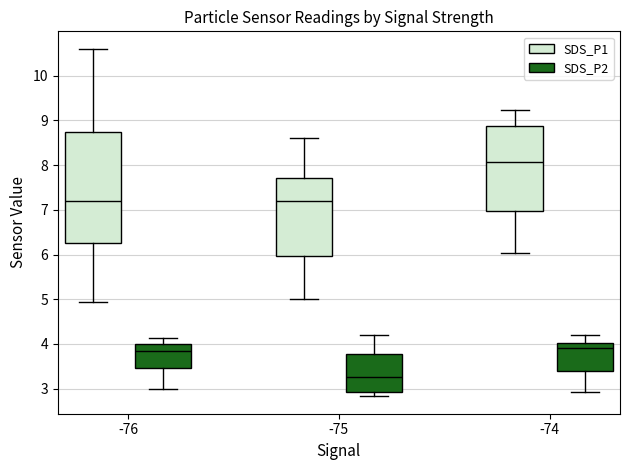

Reading left to right, read every box against the y-axis: the position of its median line, the range the box covers, and the ends of its whiskers. The values are not printed on the chart, so give them approximately, as read against the axis.

-76 (SDS_P1): median 7.2, box 6.2 to 8.7, whiskers 4.9 to 10.6
-76 (SDS_P2): median 3.8, box 3.5 to 4.0, whiskers 3.0 to 4.1
-75 (SDS_P1): median 7.2, box 6.0 to 7.7, whiskers 5.0 to 8.6
-75 (SDS_P2): median 3.3, box 2.9 to 3.8, whiskers 2.8 to 4.2
-74 (SDS_P1): median 8.1, box 7.0 to 8.9, whiskers 6.0 to 9.2
-74 (SDS_P2): median 3.9, box 3.4 to 4.0, whiskers 2.9 to 4.2